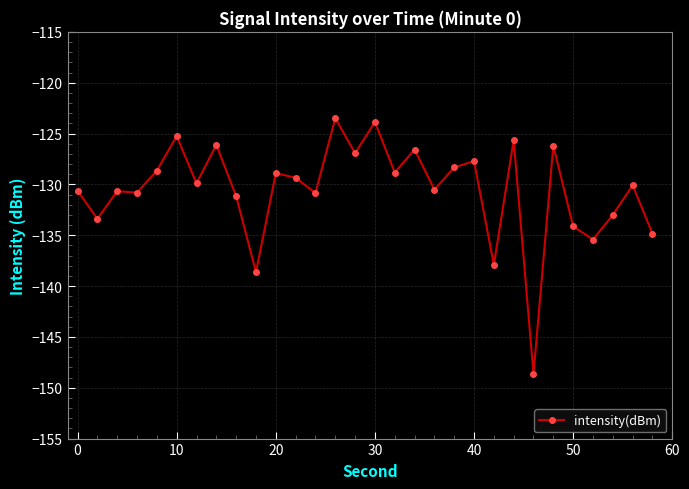

What is the greatest value displayed?

-123.5